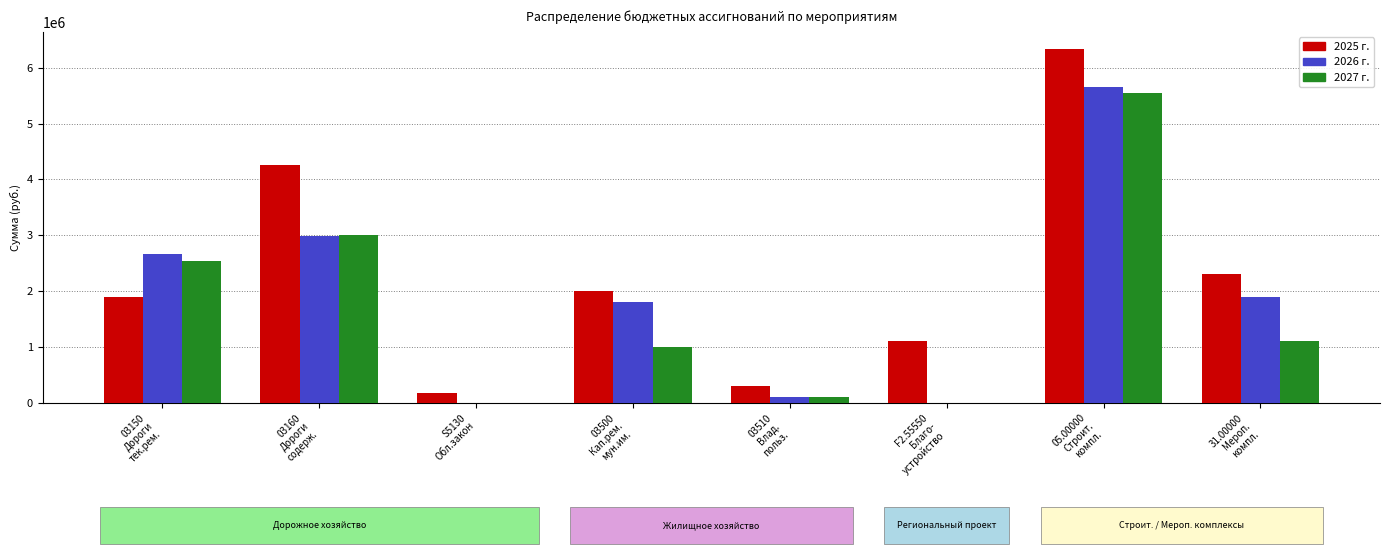

At which category is the sum across all series the highest?

05.00000
Строит.
компл.